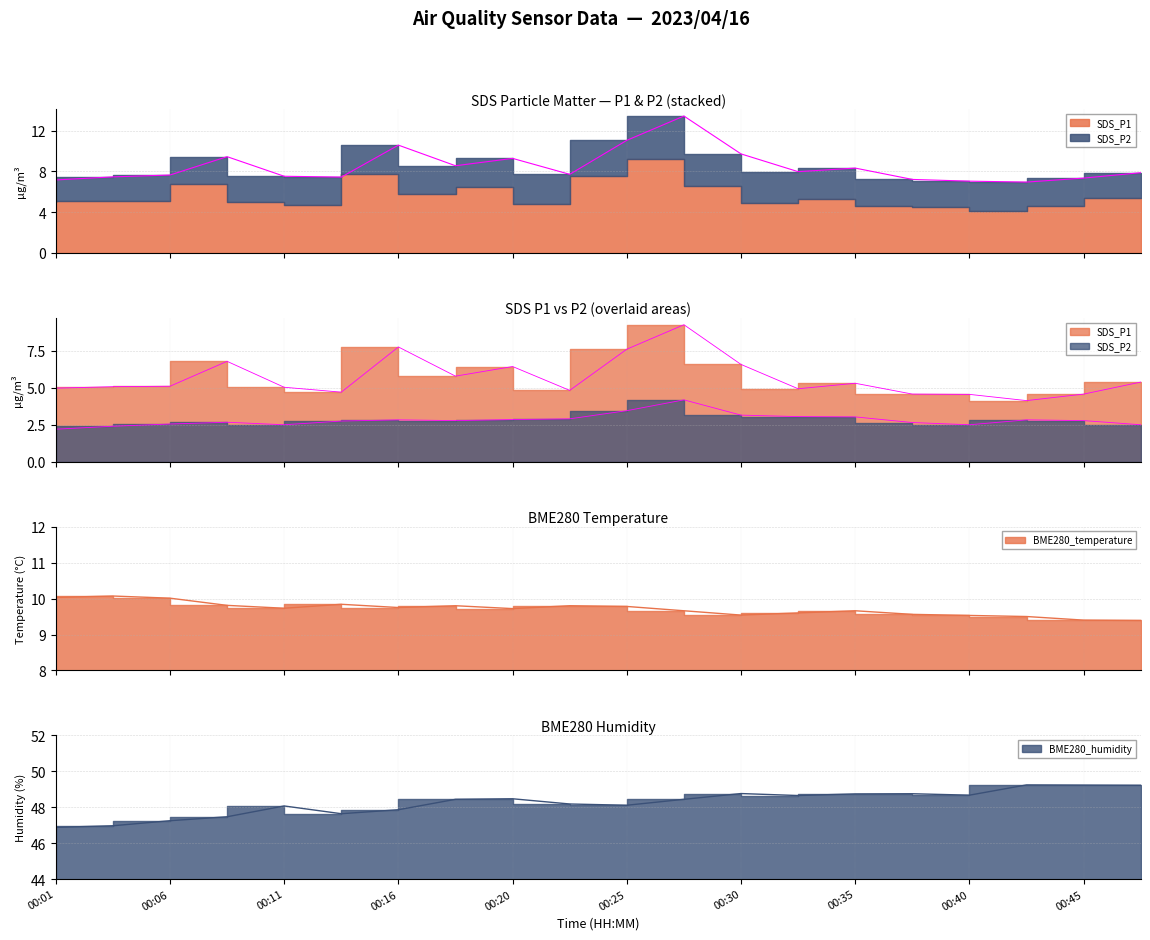

At how many categories does at least one series exceed 43?

20